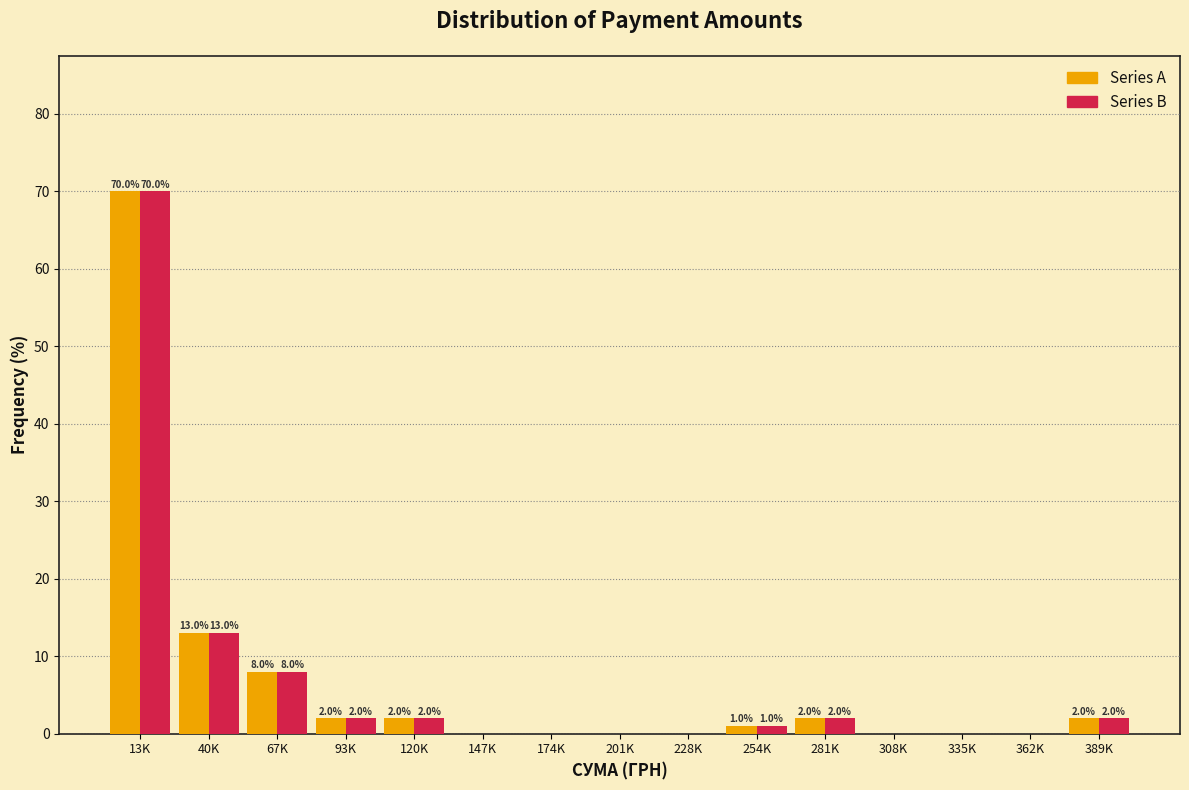

Reading right to left, extract all data points from this chart.

Series A: 389K=2	362K=0	335K=0	308K=0	281K=2	254K=1	228K=0	201K=0	174K=0	147K=0	120K=2	93K=2	67K=8	40K=13	13K=70
Series B: 389K=2	362K=0	335K=0	308K=0	281K=2	254K=1	228K=0	201K=0	174K=0	147K=0	120K=2	93K=2	67K=8	40K=13	13K=70